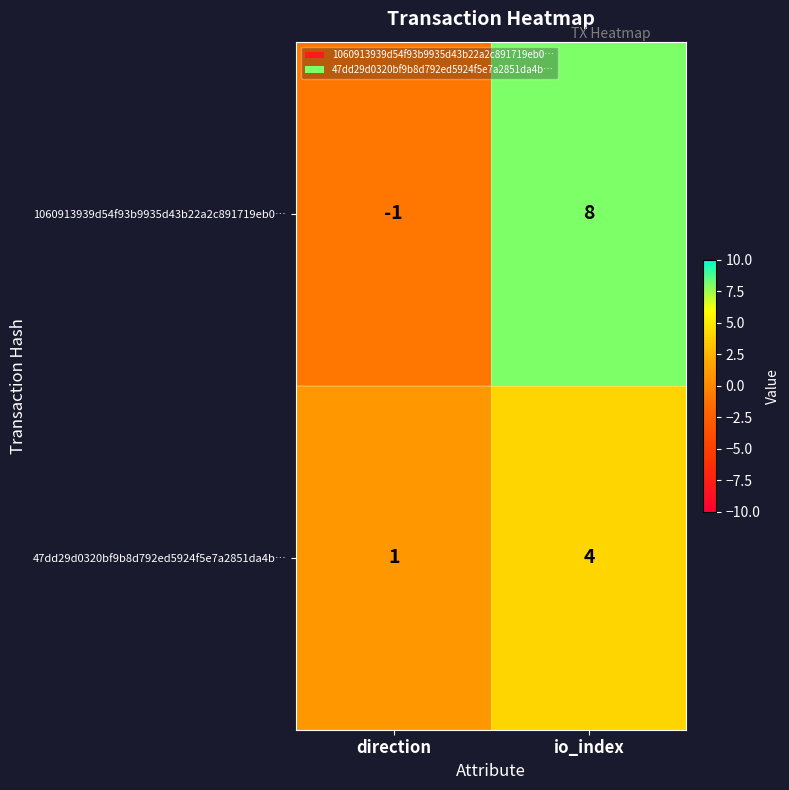

What is the spread (max minus min) of values at io_index?

4